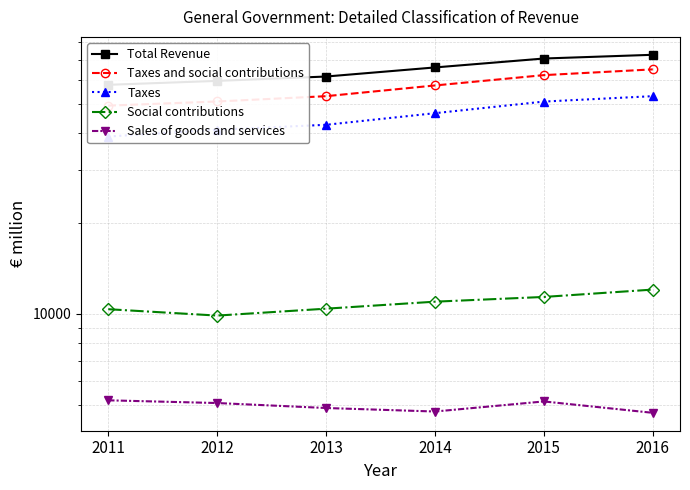

Where is the first local minimum for Social contributions?

2012